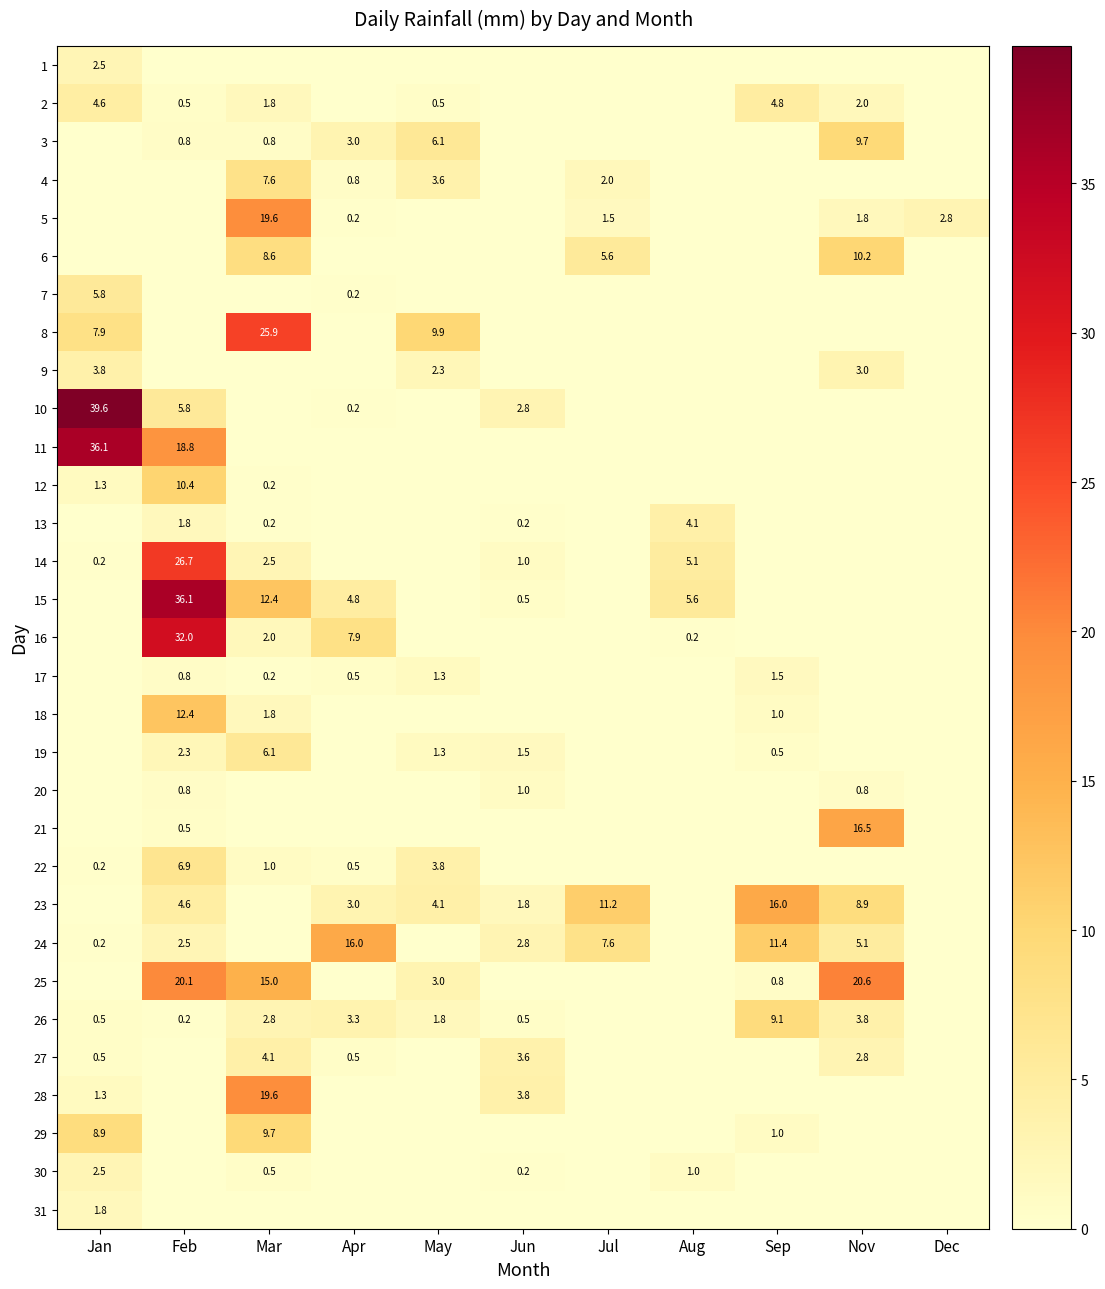

At which category is the sum across all series the highest?

Feb